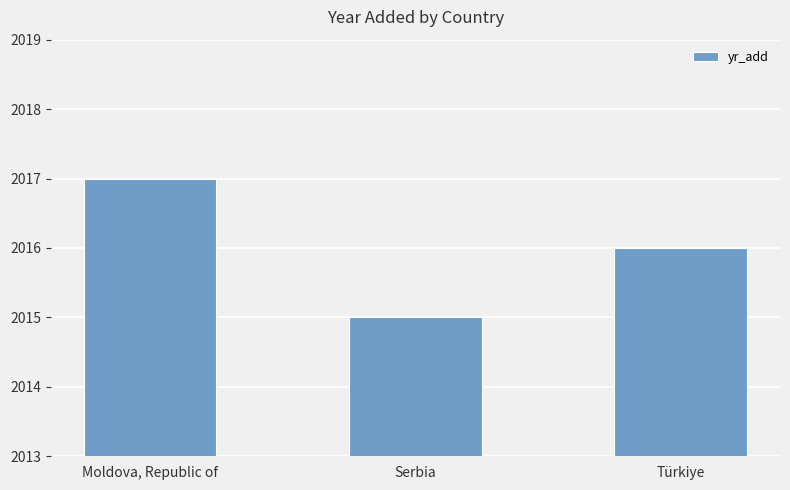

What is the change in value from Moldova, Republic of to Serbia?

-2